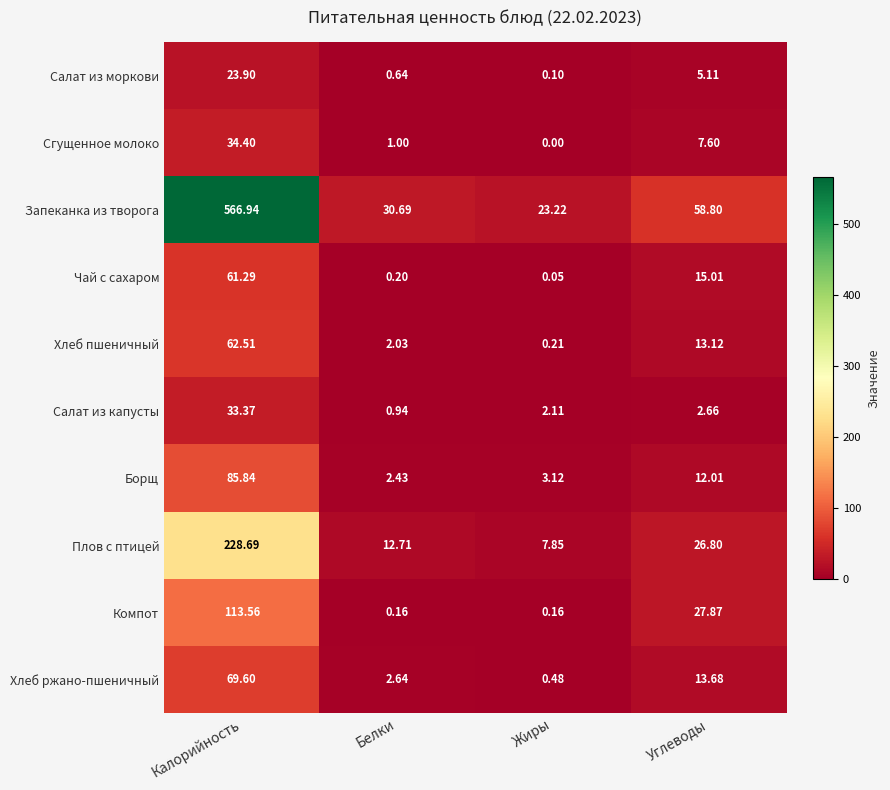

Which series has the largest total across all categories?

Запеканка из творога